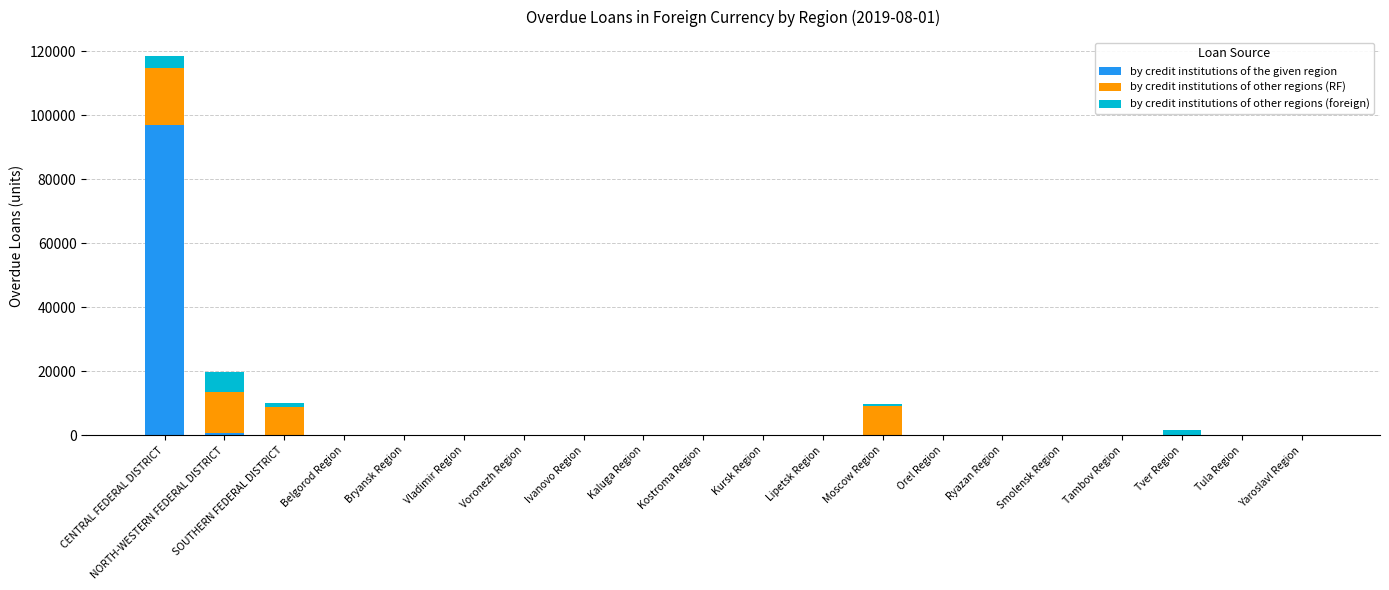

What is the highest value of the by credit institutions of the given region series?

96822